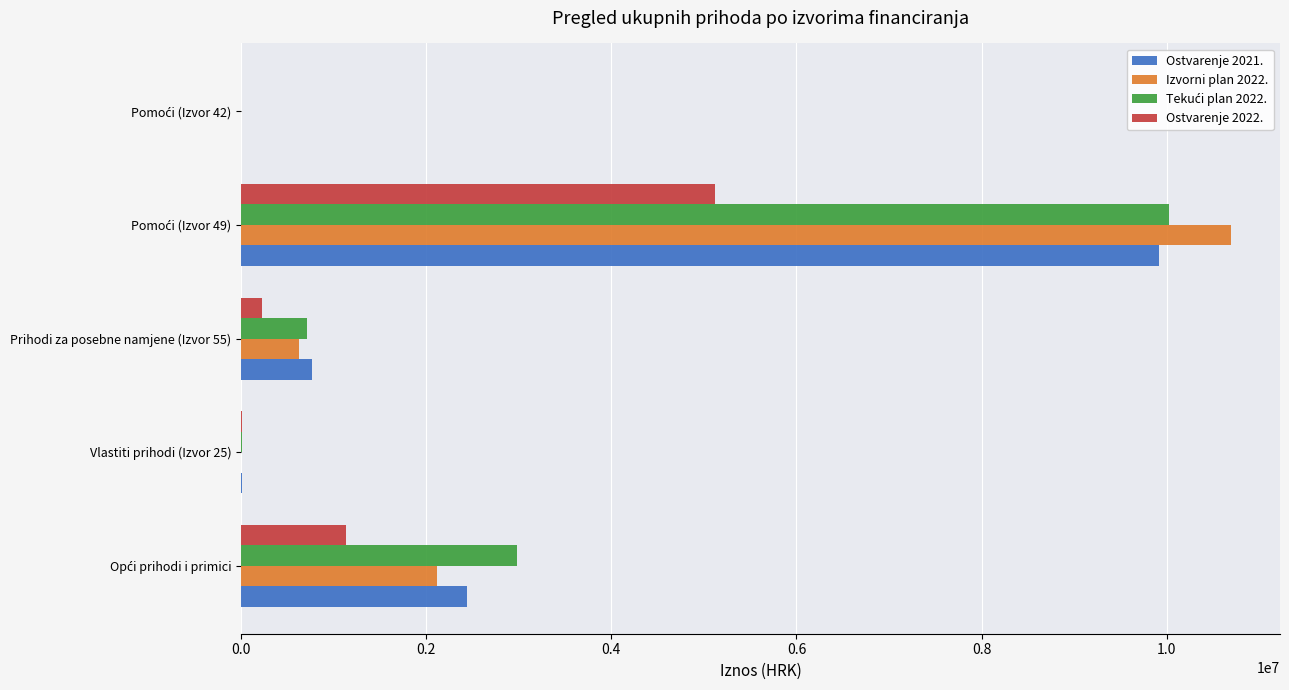

What is the sum of all Ostvarenje 2021. values?

13146961.2